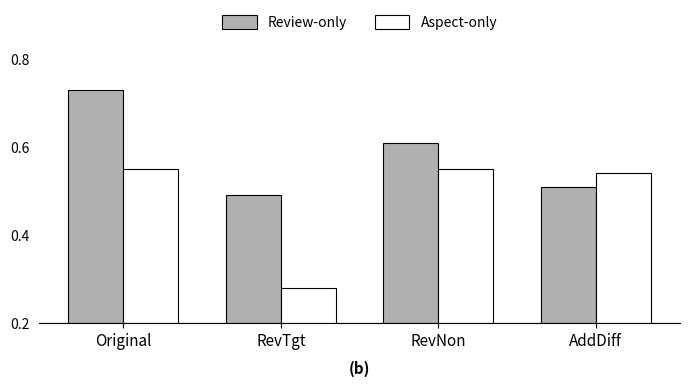

What is the label of the 3rd bar from the left?

RevNon